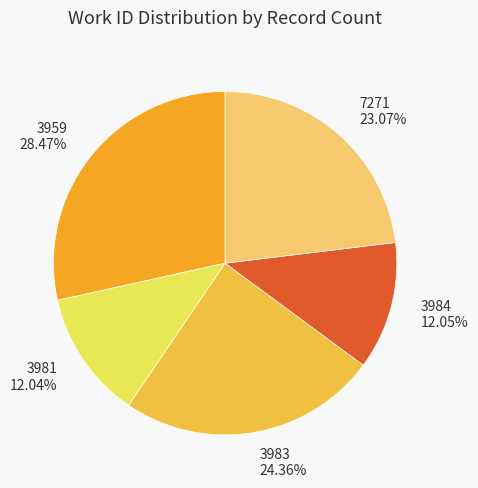

Combined, do 3984 and 3983 account for over 50%?

No